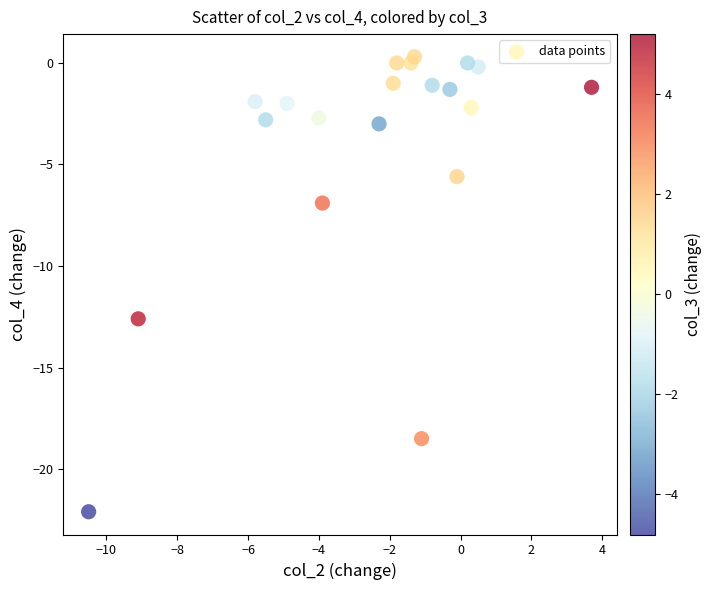

What is the range of Y values (max minus min)?

22.4